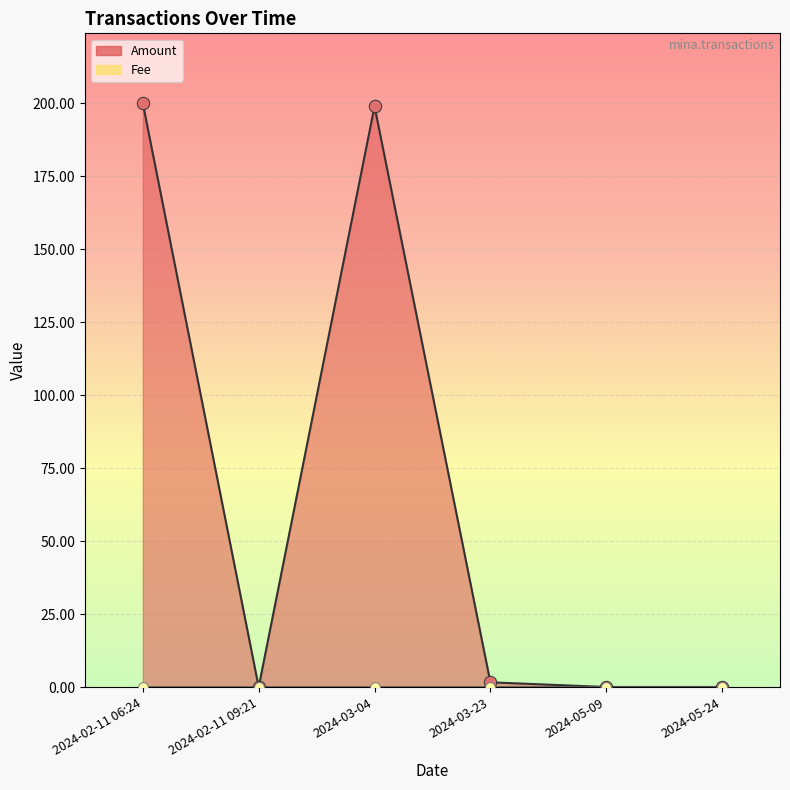

Which has a higher value, 2024-03-04 or 2024-05-09?

2024-03-04